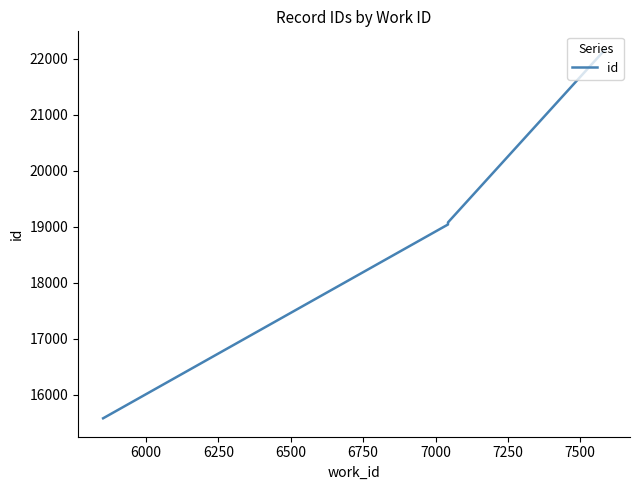

What is the maximum value shown in the chart?

22162